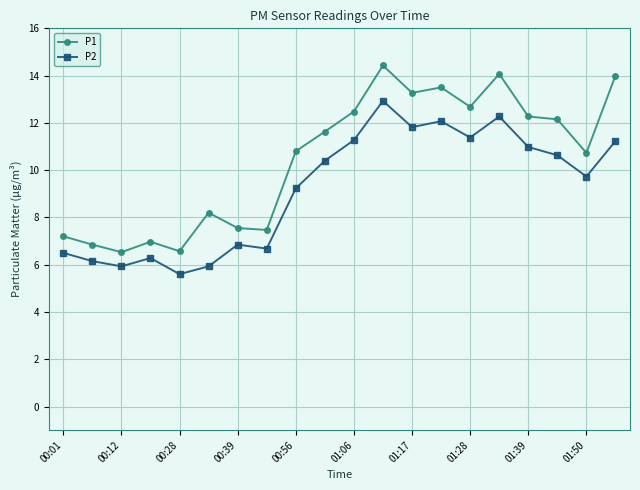

How many data points in P1 are less than 11?

10